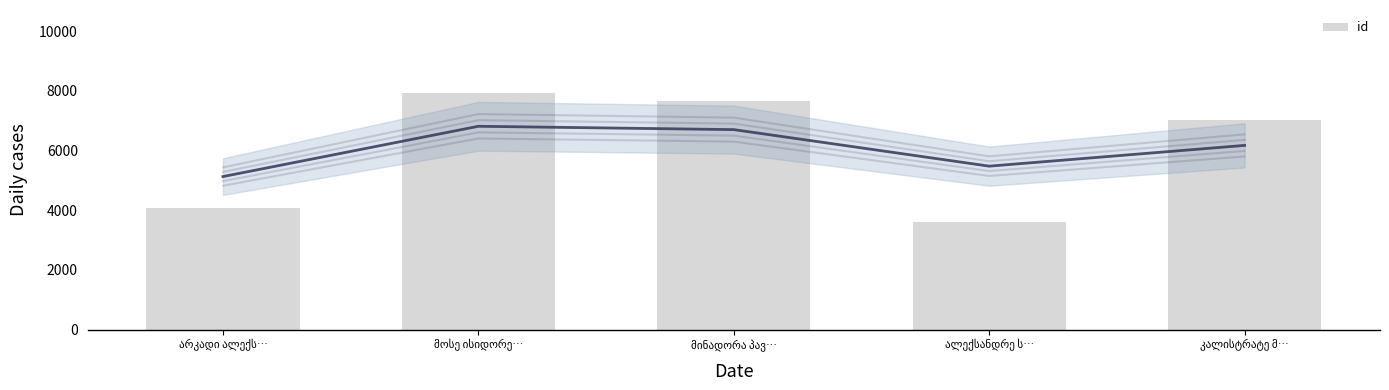

What is the difference between the maximum and minimum values?

4331